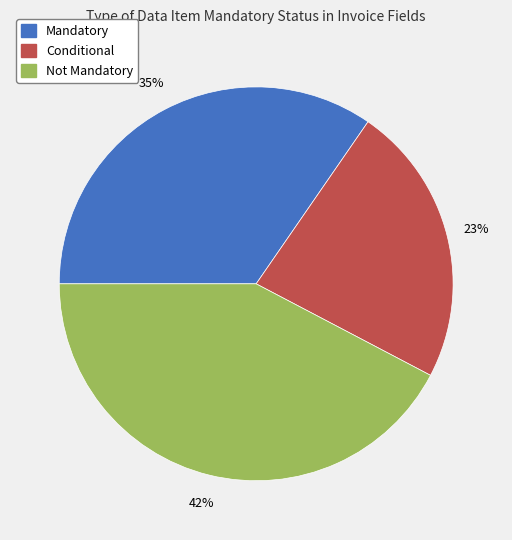

What percentage is the Conditional slice, to the nearest percent?

23%